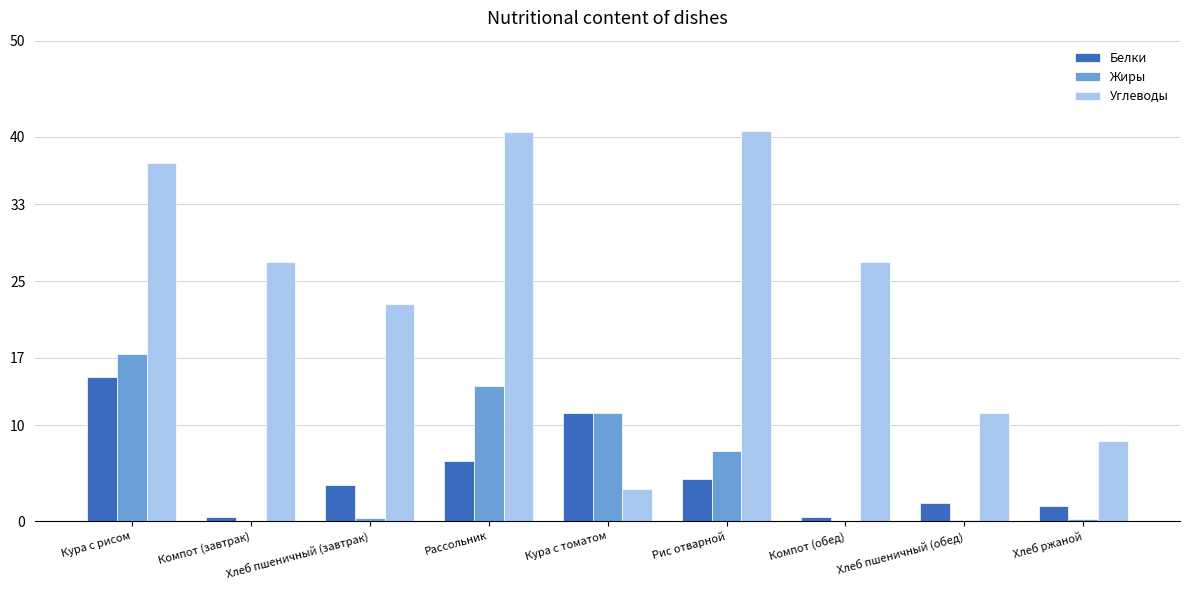

How many categories are shown in the chart?

9